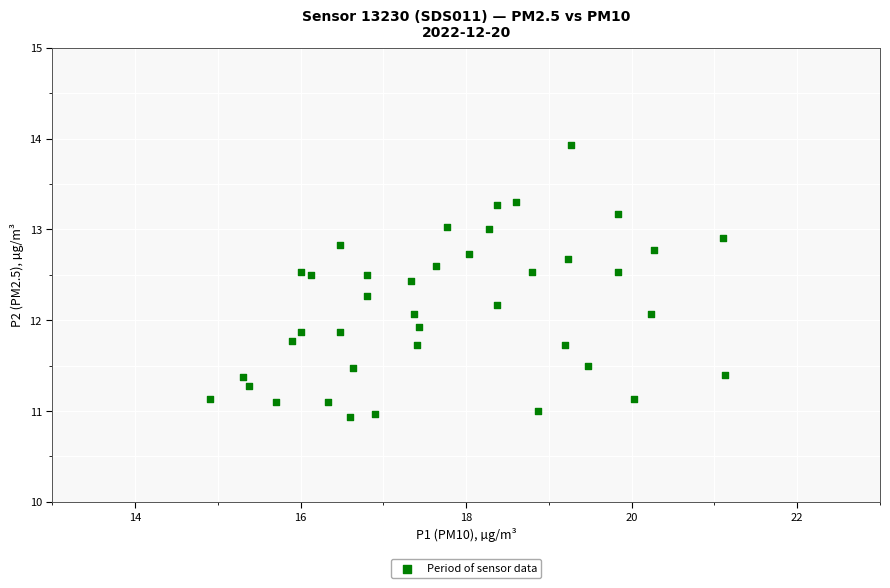

What is the range of X values (max minus min)?

6.2